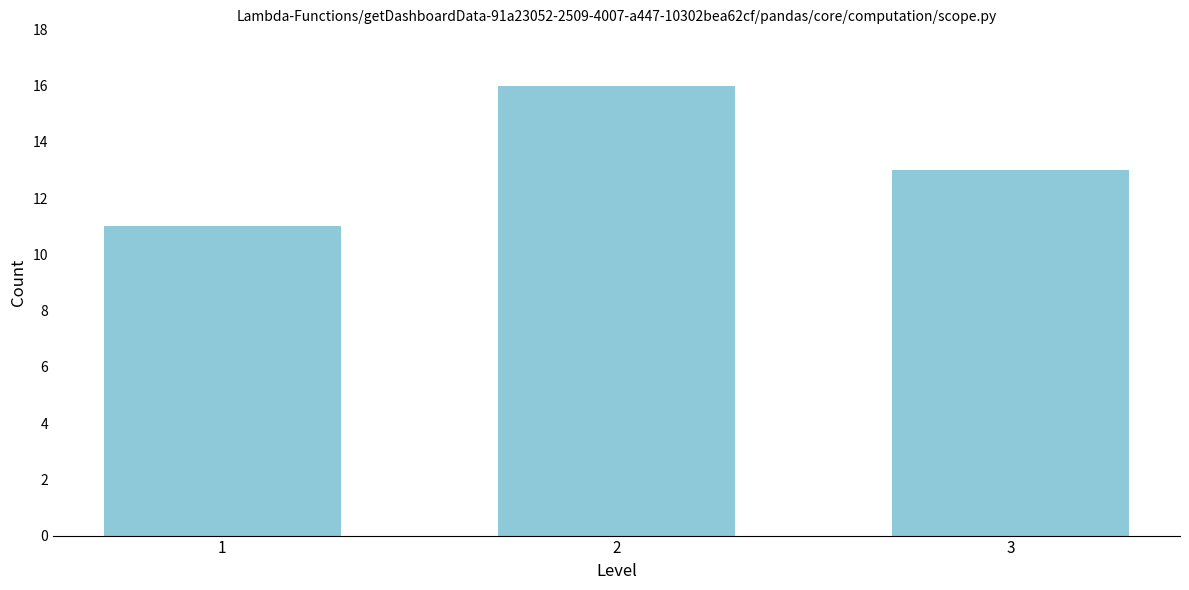

Reading left to right, what are all the values shown in this chart?

1=11	2=16	3=13